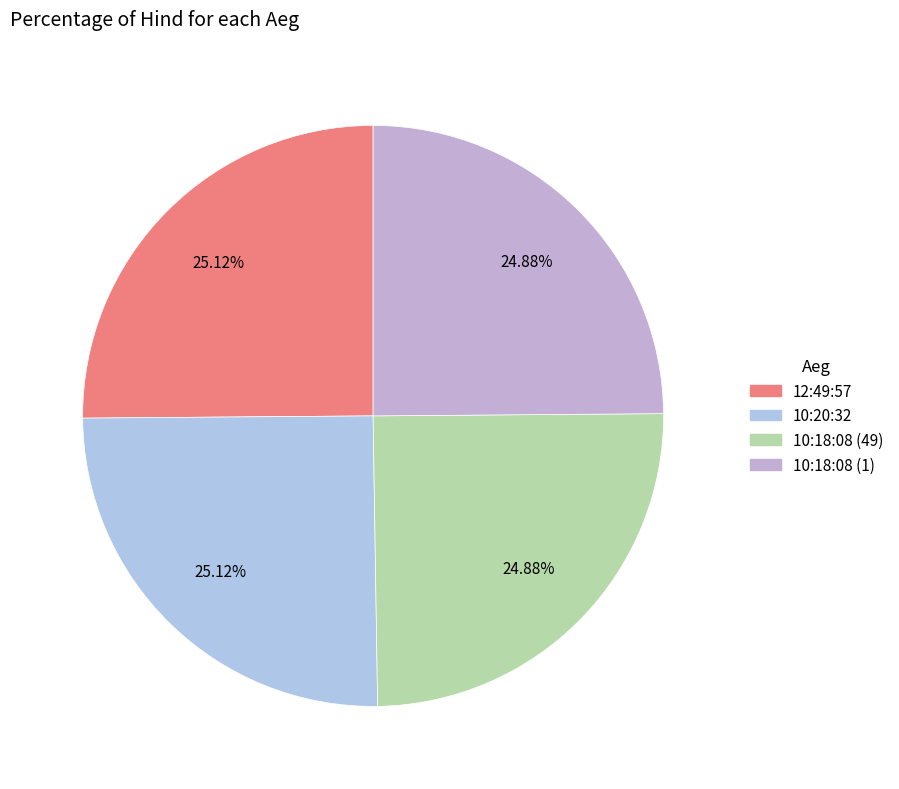

Rank the categories by value from lowest to highest.

10:18:08 (49), 10:18:08 (1), 12:49:57, 10:20:32